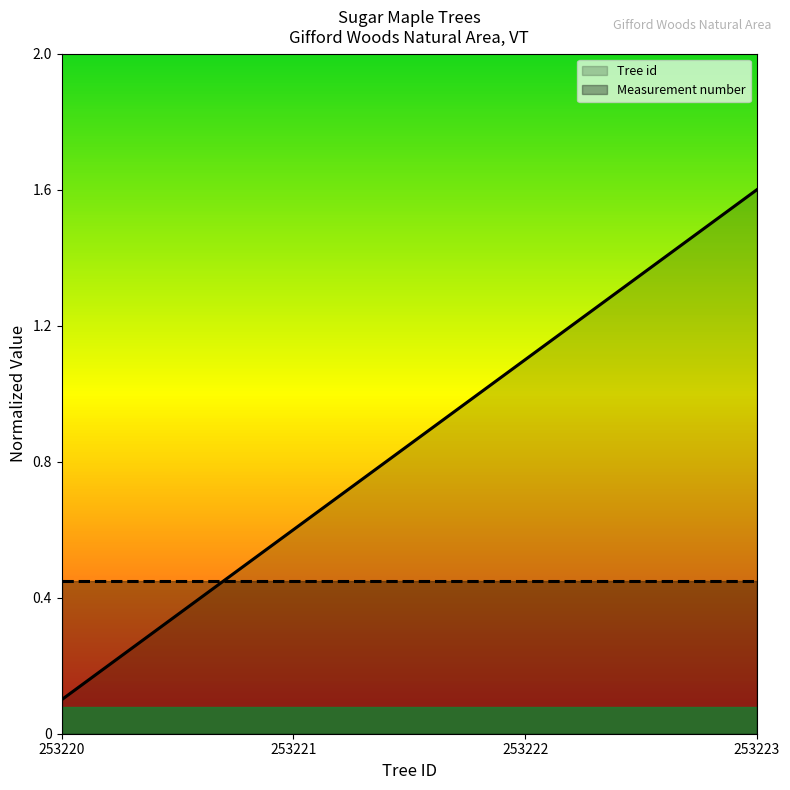

Rank the series at 253222 from lowest to highest value.

Measurement number, Tree id